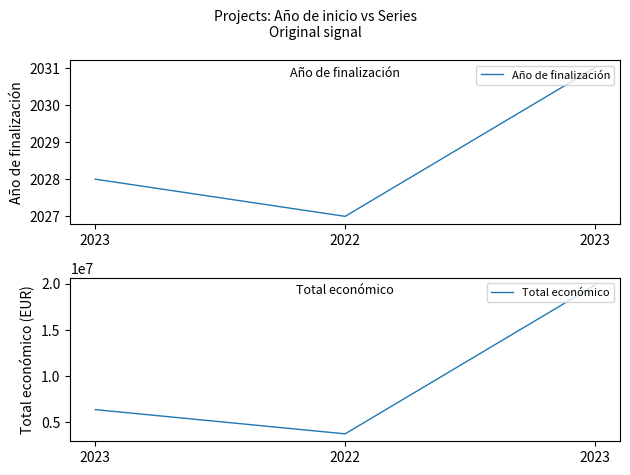

How many categories are shown in the chart?

3